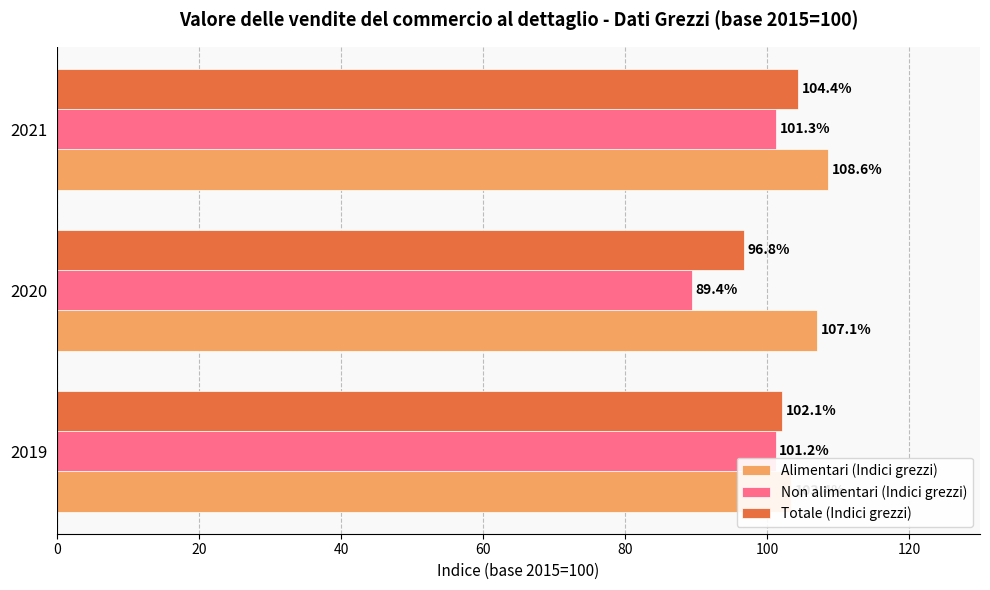

What is the difference between the second highest and minimum values in the Alimentari (Indici grezzi) series?

3.7